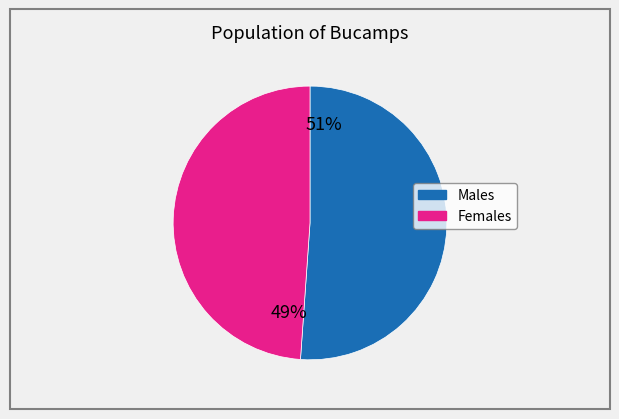

To the nearest percent, what is the average slice percentage?

50%